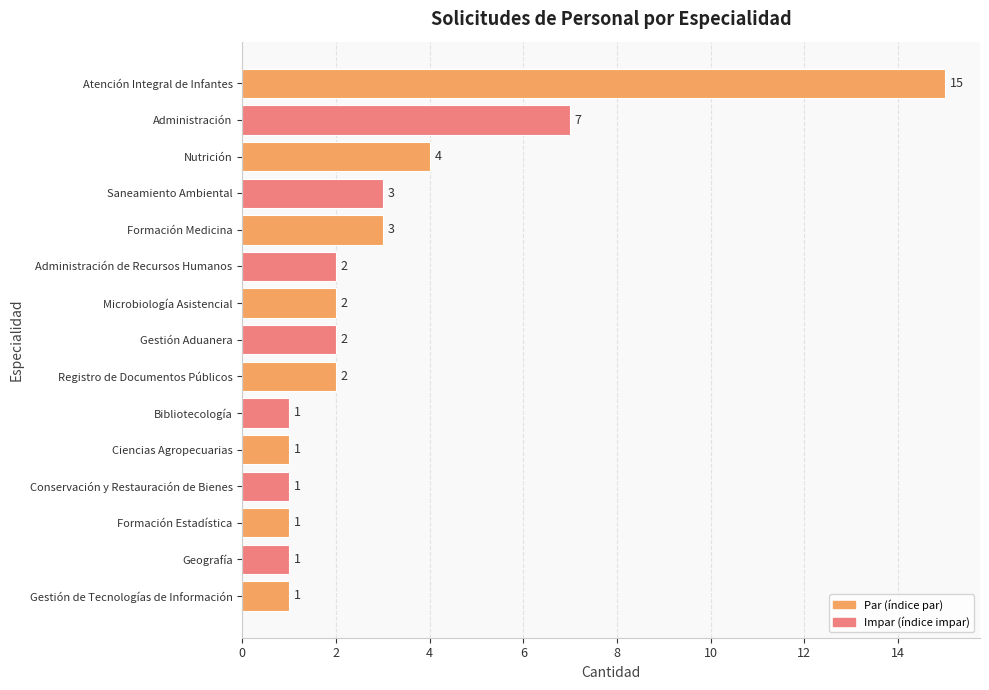

What is the average value?

3